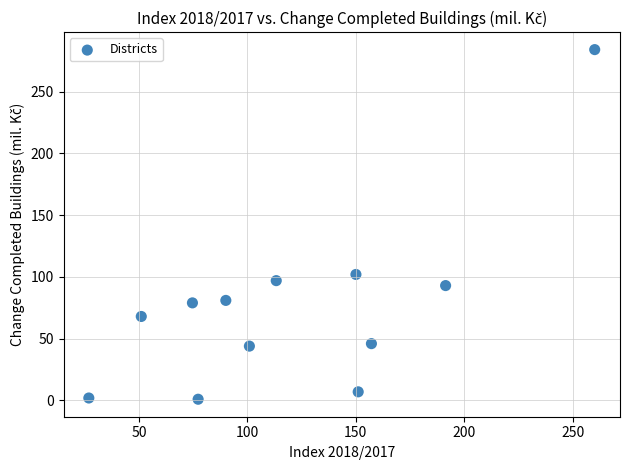

What Y value in the scatter plot is closest to 142?

102